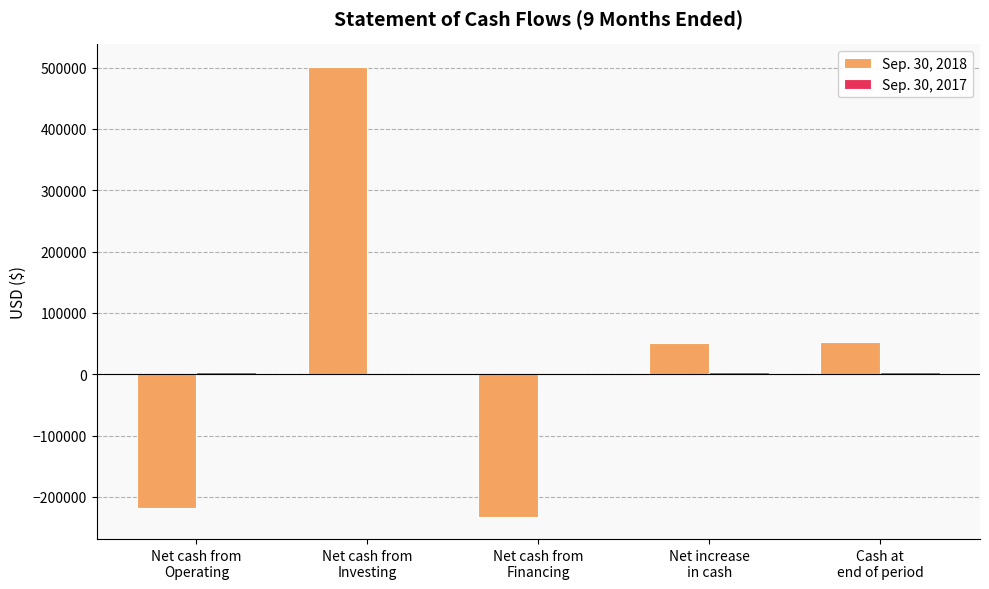

What is the total value across all series at Net cash from
Operating?

-215021